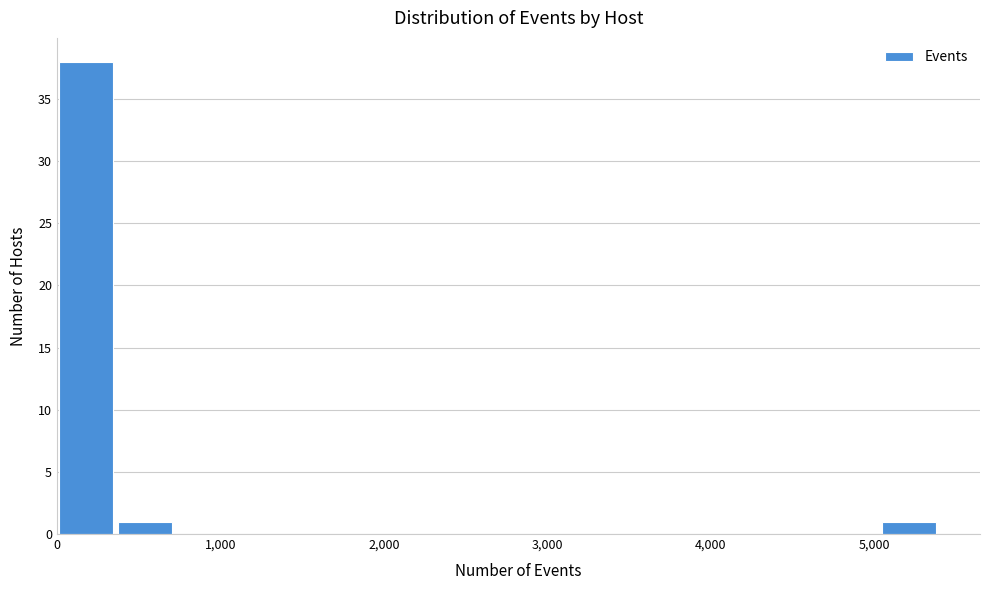

Read against the x-axis, roughly where is the centre of the tallest bar?

200